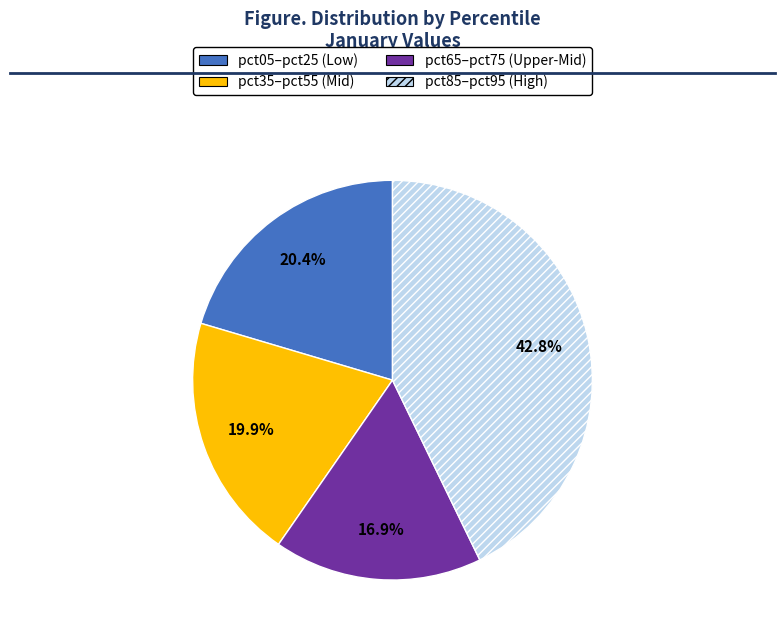

Is there a majority slice in this chart?

No